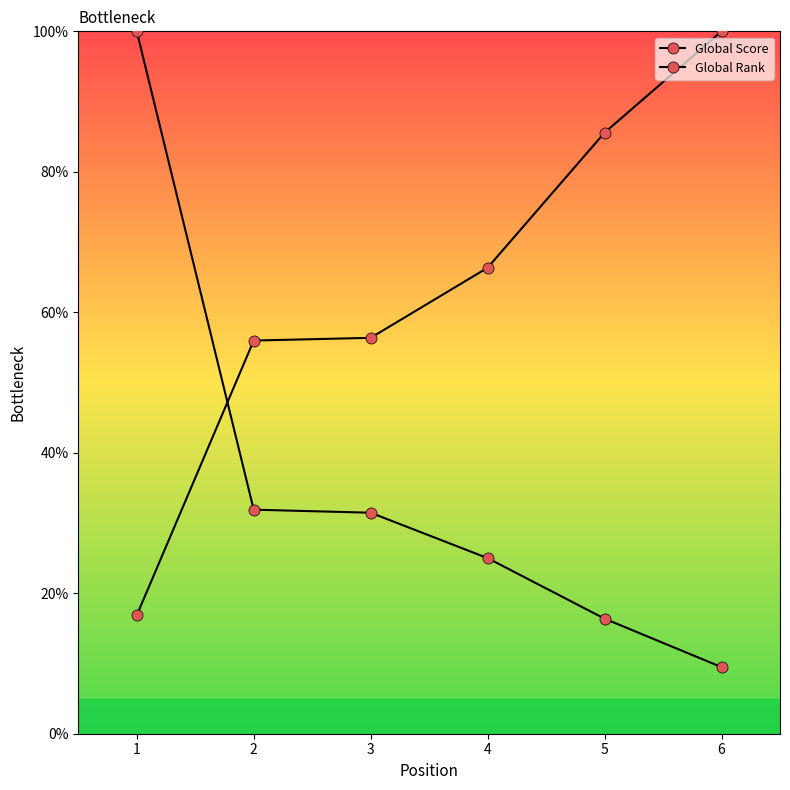

After their last crossing, which series has the higher values: Global Score or Global Rank?

Global Rank